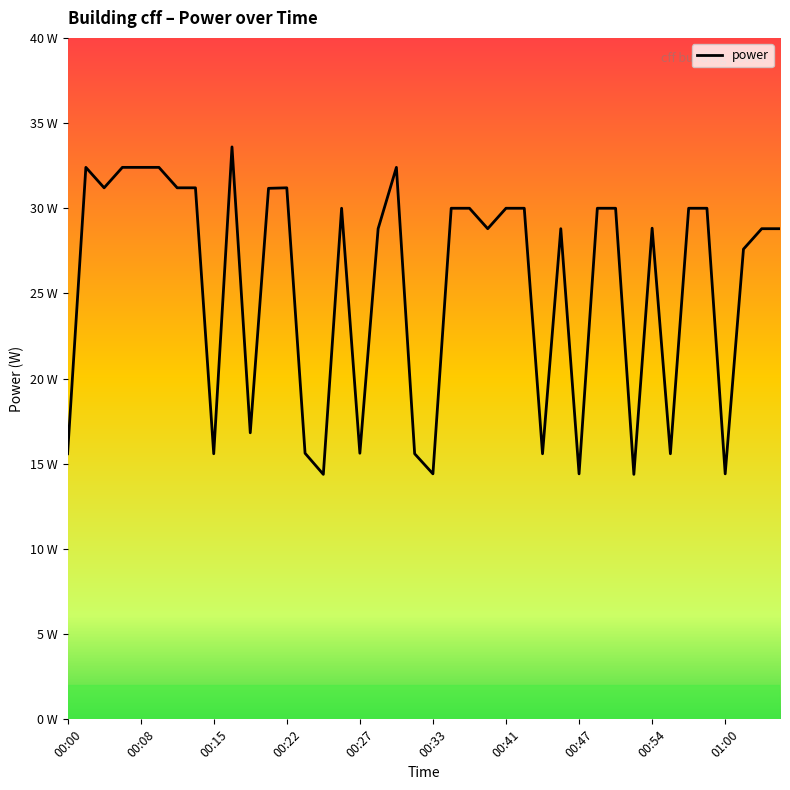

Is this an area chart (filled region under the line)?

Yes